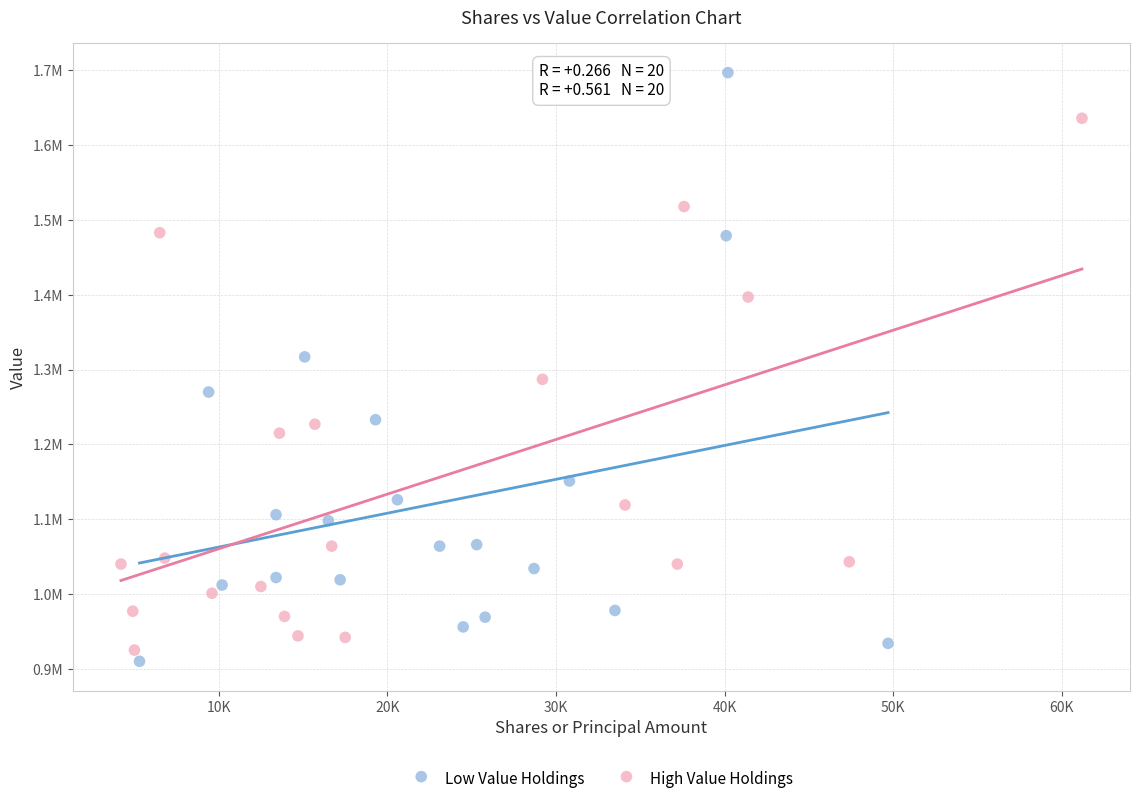

Which series has the widest spread of Y values?

Low Value Holdings